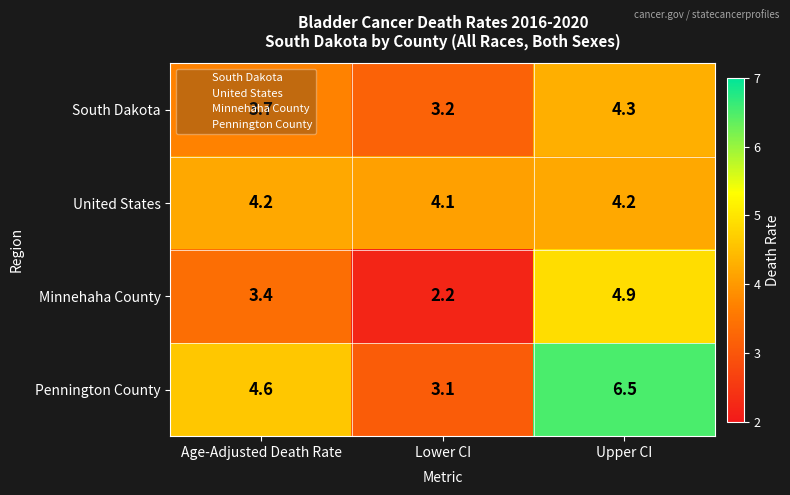

Which category has the lowest value in the South Dakota series?

Lower CI